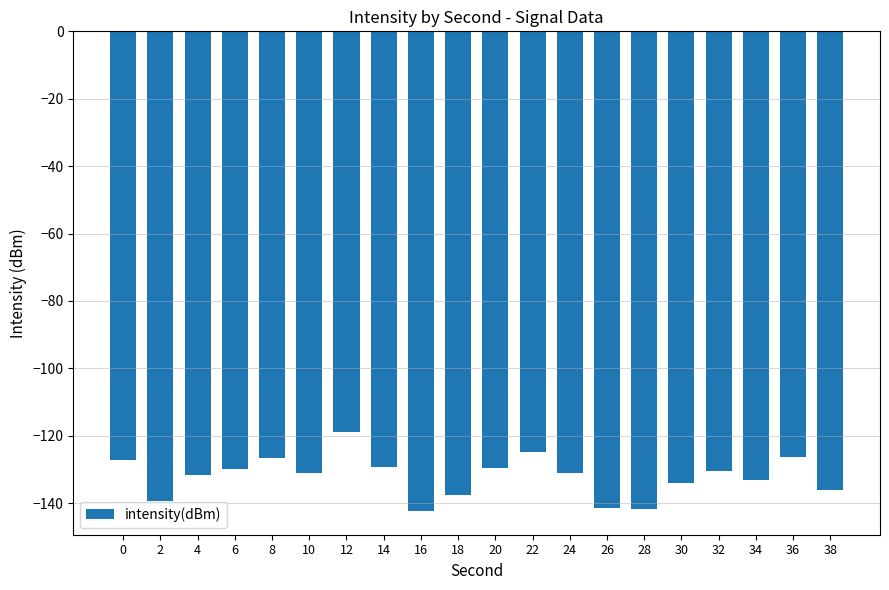

Is it true that the value at 18 is -137.6?

True